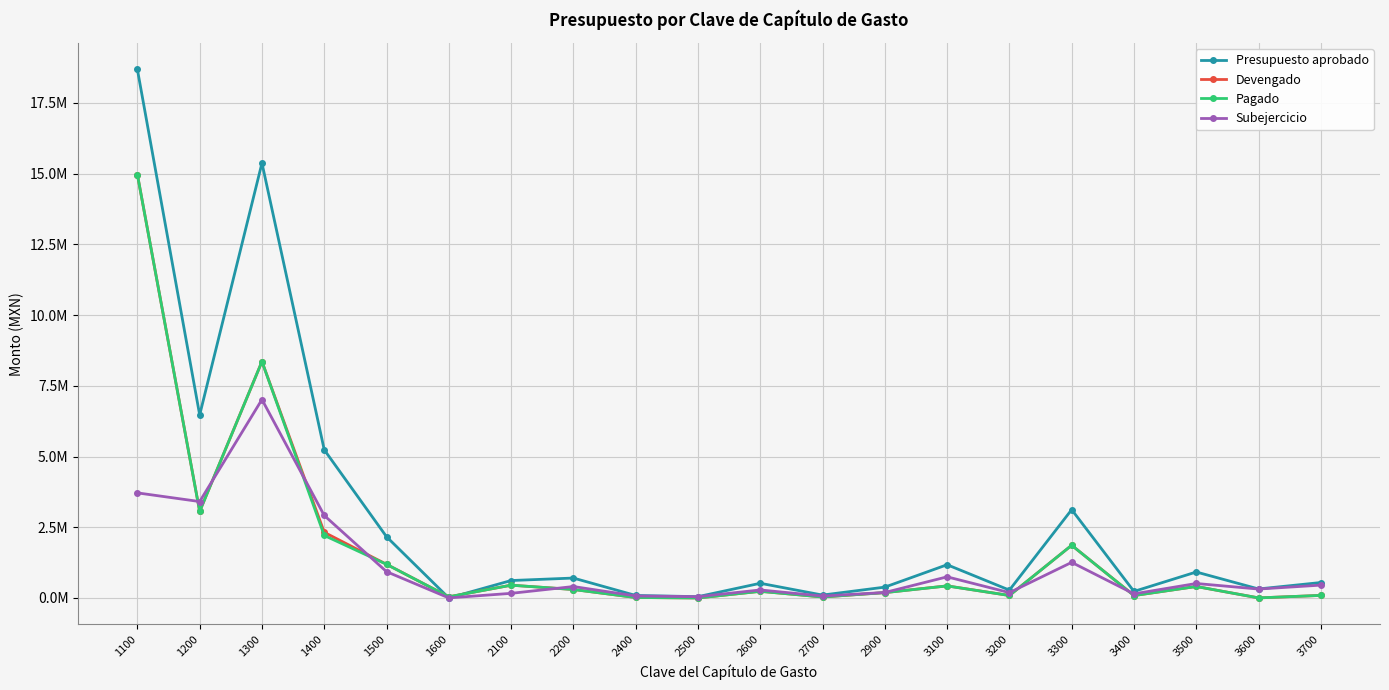

Is this an area chart (filled region under the line)?

No